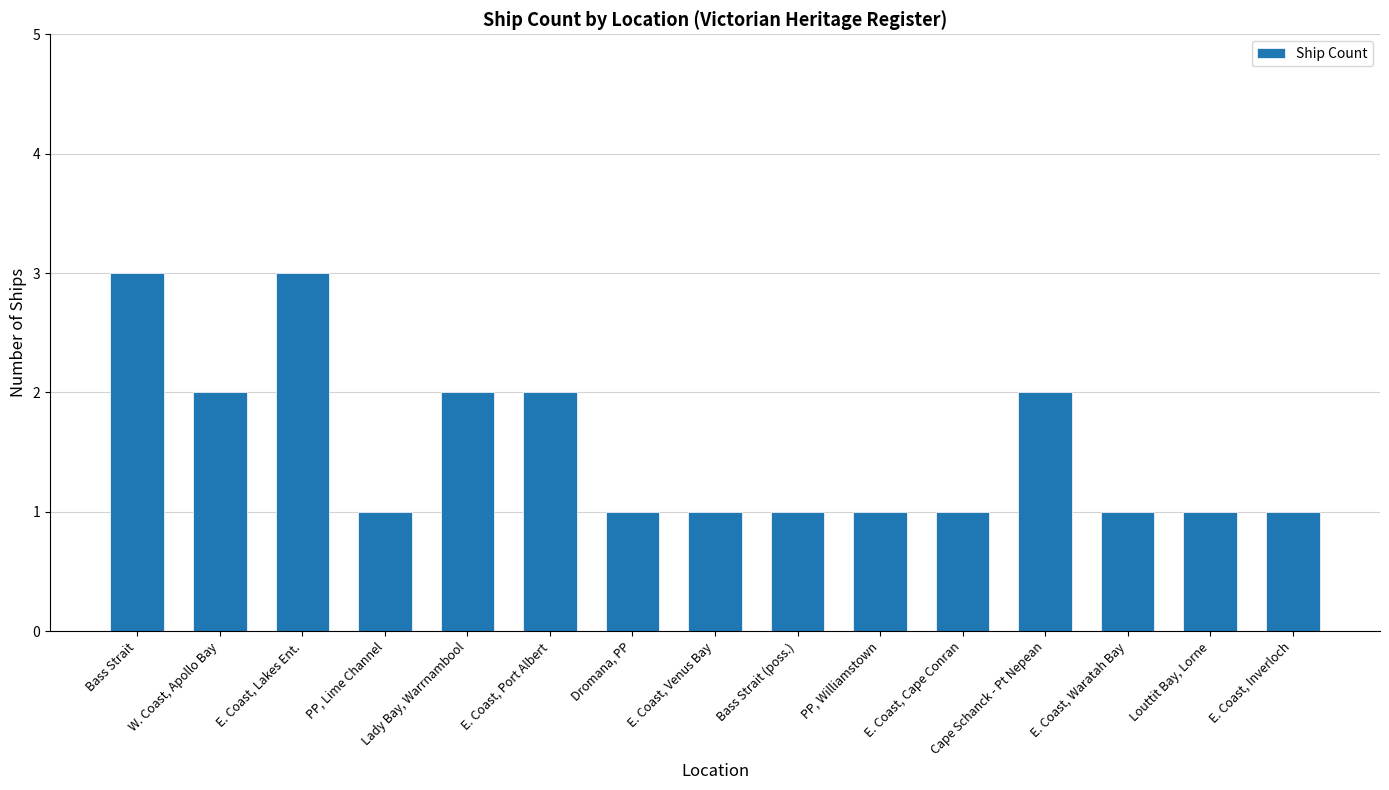

Reading left to right, extract all data points from this chart.

Bass Strait=3	W. Coast, Apollo Bay=2	E. Coast, Lakes Ent.=3	PP, Lime Channel=1	Lady Bay, Warrnambool=2	E. Coast, Port Albert=2	Dromana, PP=1	E. Coast, Venus Bay=1	Bass Strait (poss.)=1	PP, Williamstown=1	E. Coast, Cape Conran=1	Cape Schanck - Pt Nepean=2	E. Coast, Waratah Bay=1	Louttit Bay, Lorne=1	E. Coast, Inverloch=1